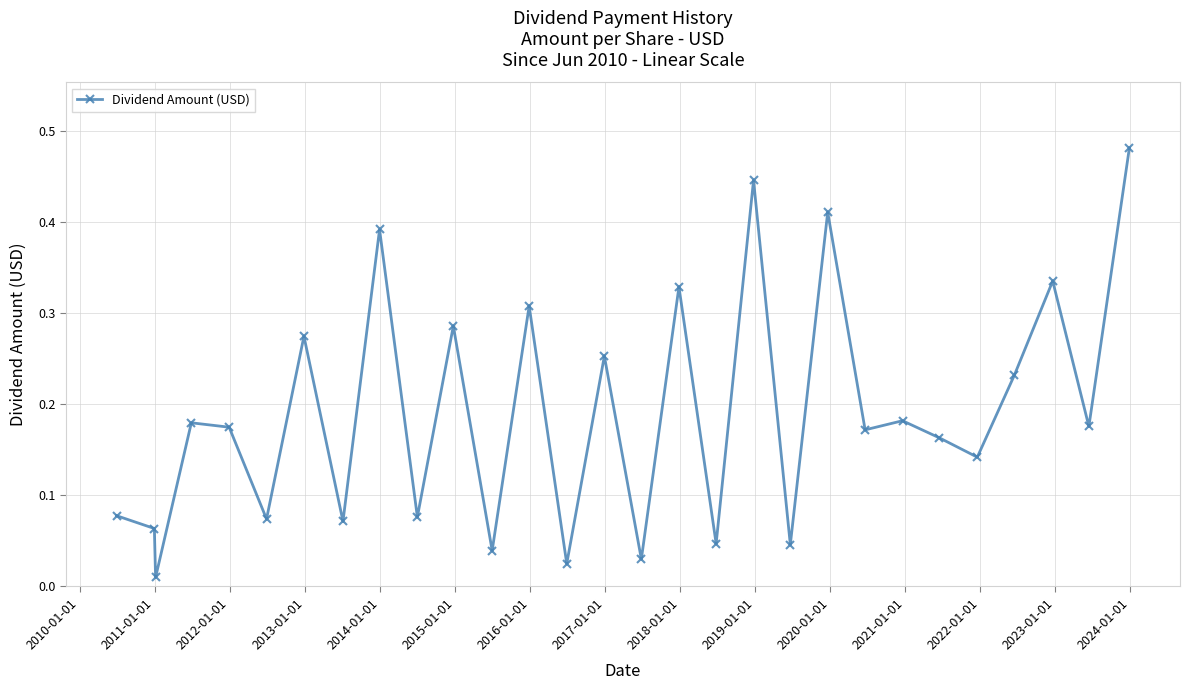

True or false: there are more than 1 points higher than both neighbors.

True